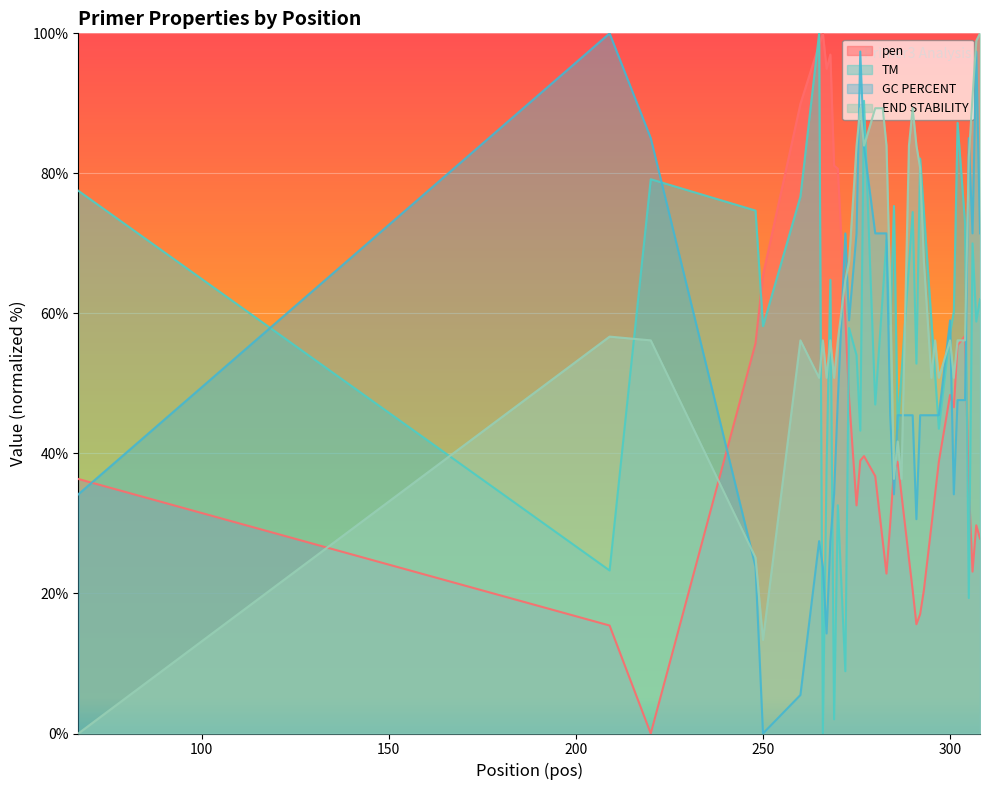

Rank the series by their maximum value, from highest to lowest.

pen, PRIMER_LEFT_0_TM, PRIMER_LEFT_0_GC_PERCENT, PRIMER_LEFT_0_END_STABILITY